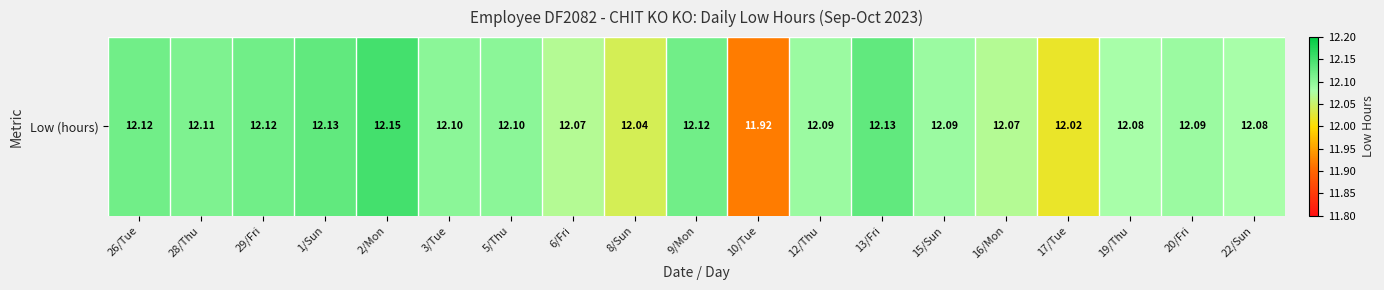

True or false: the data shows 12.1 at 22/Sun.

True